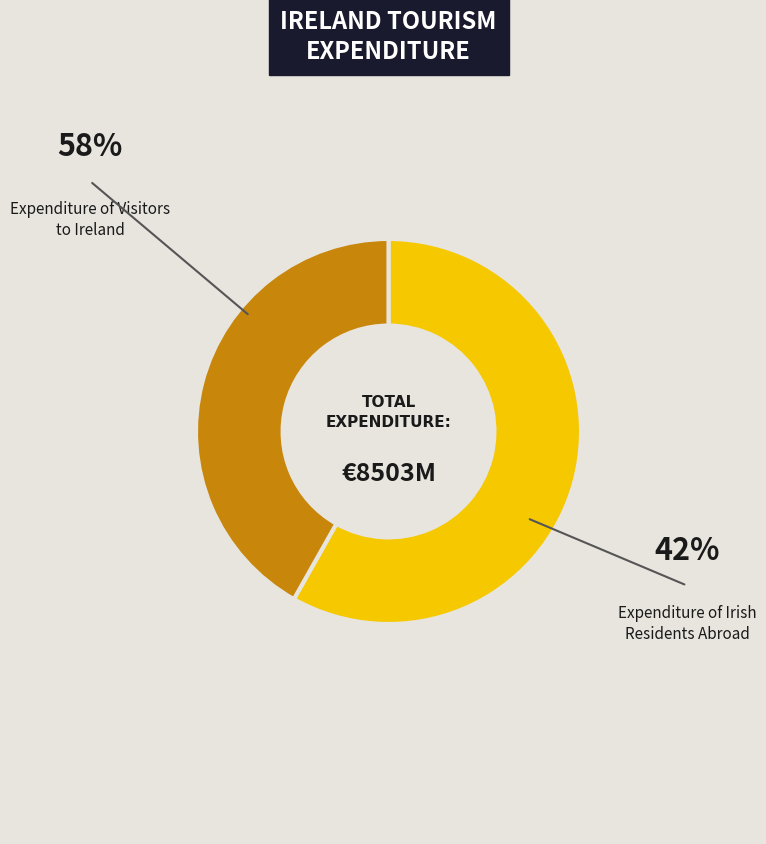

What is the smallest slice in the pie chart?

Expenditure of Visitors
to Ireland